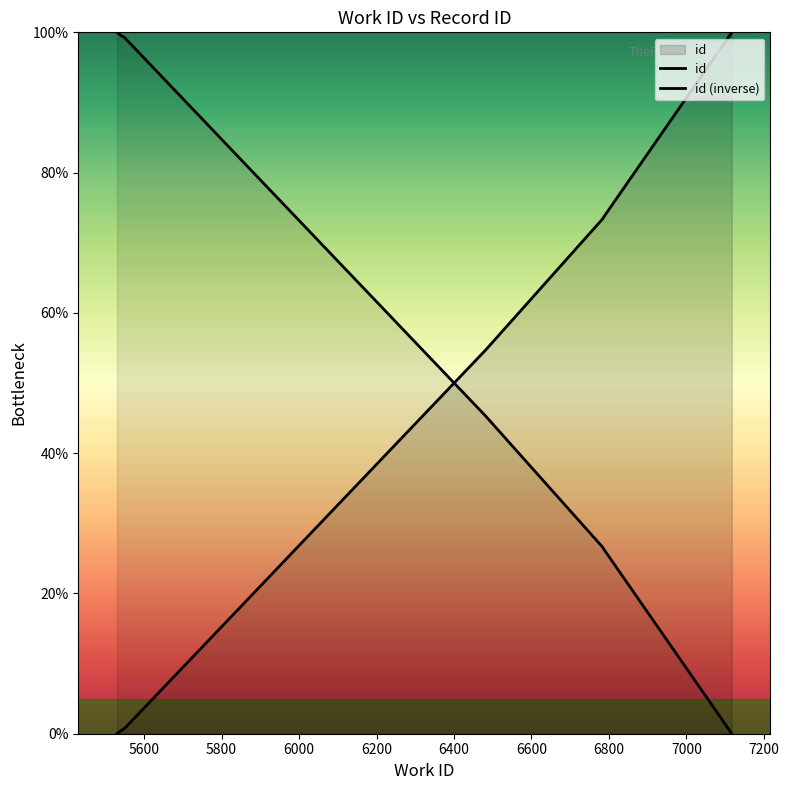

What is the difference between the maximum and minimum values in the id series?

100.0